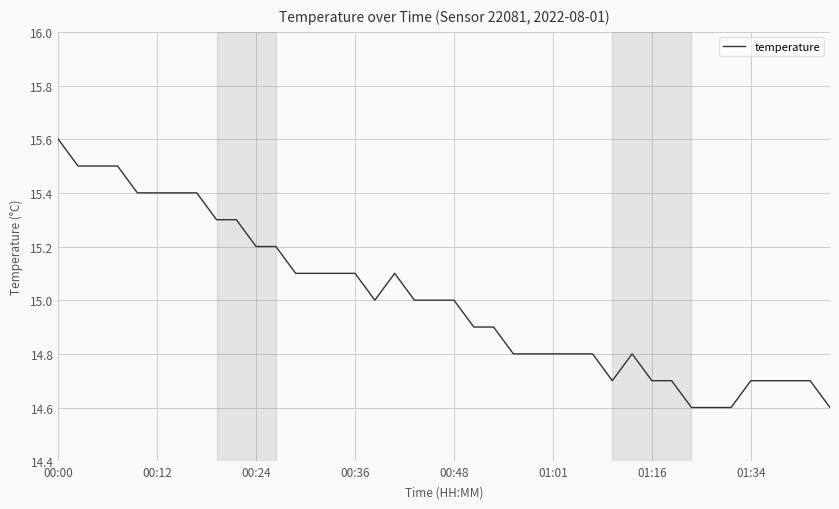

How many lines are shown in the chart?

1